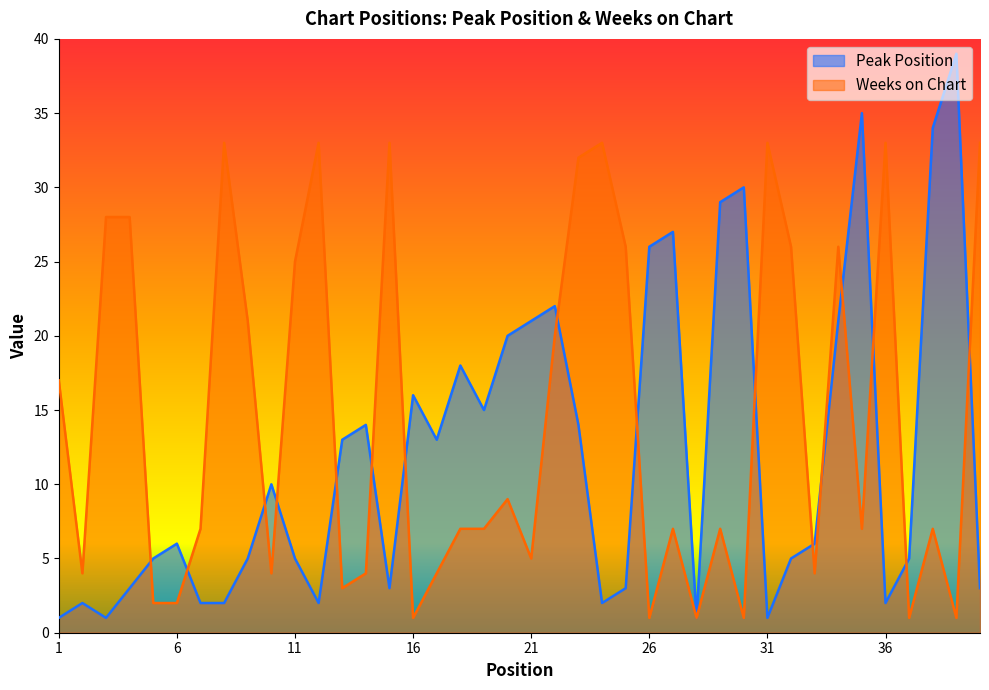

How many data points in Peak Position are less than 6?

19